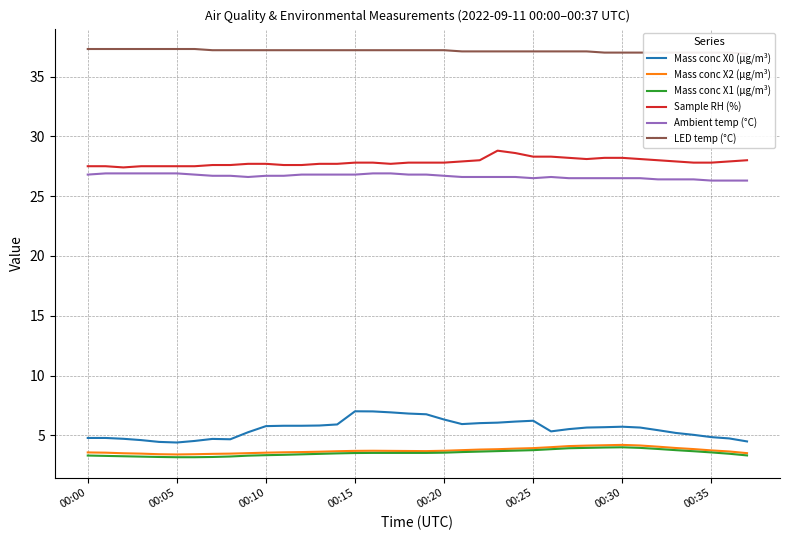

What is the sum of all Ambient temp (°C) values?

1012.9